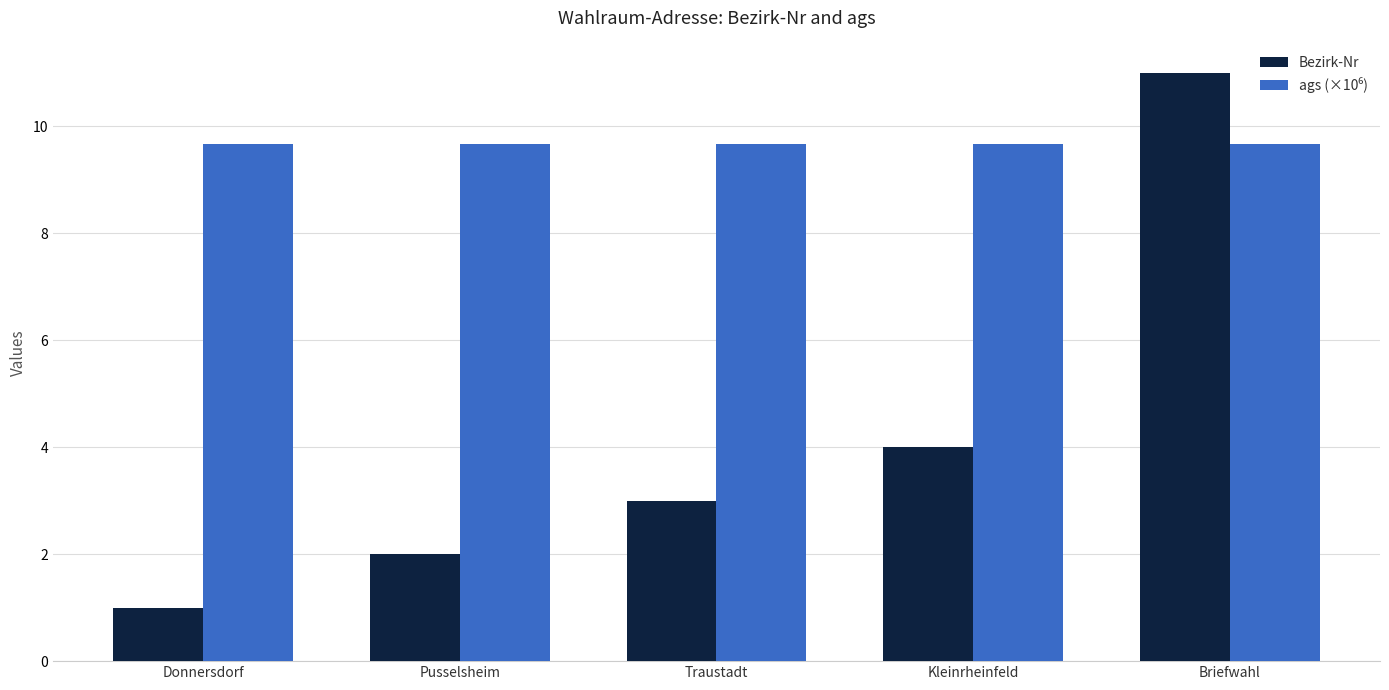

What position from the left is Kleinrheinfeld?

4